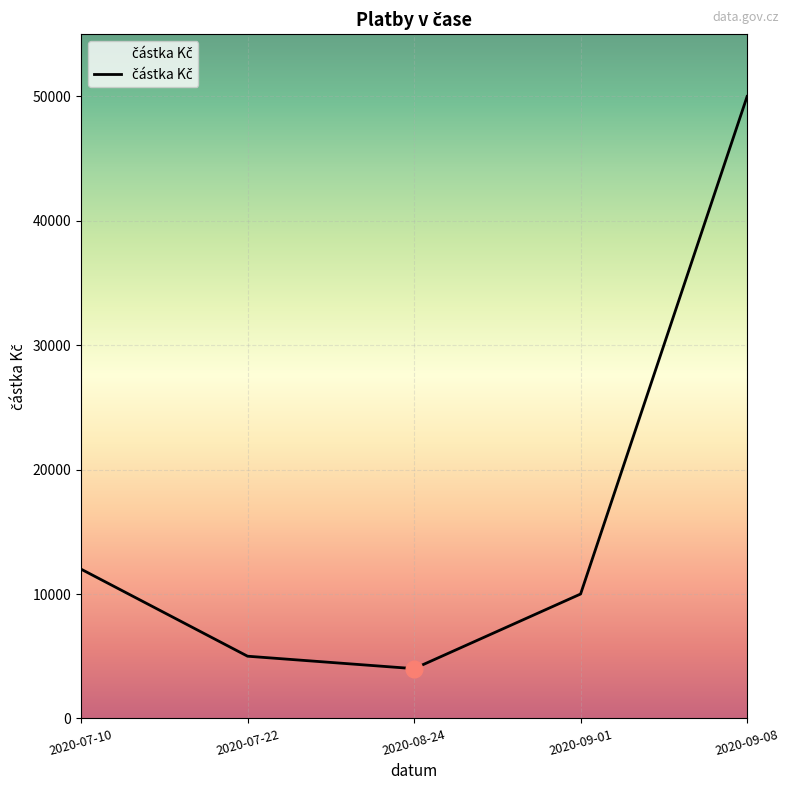

How many interior local valleys (lower than both neighbors) does the data have?

1